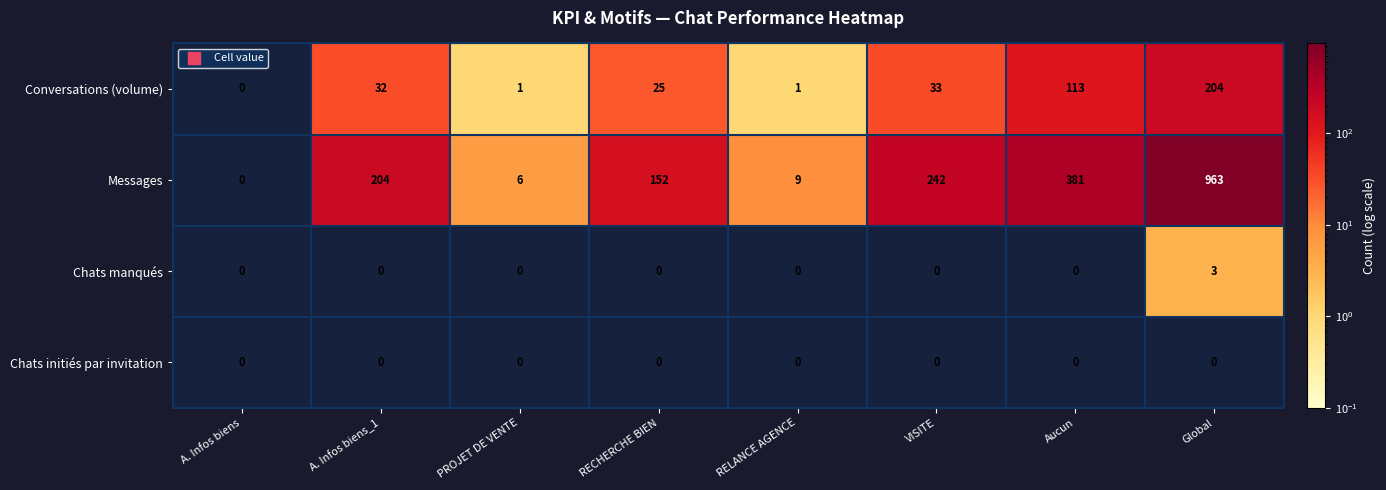

True or false: Chats manqués has a value of 0 at PROJET DE VENTE.

True